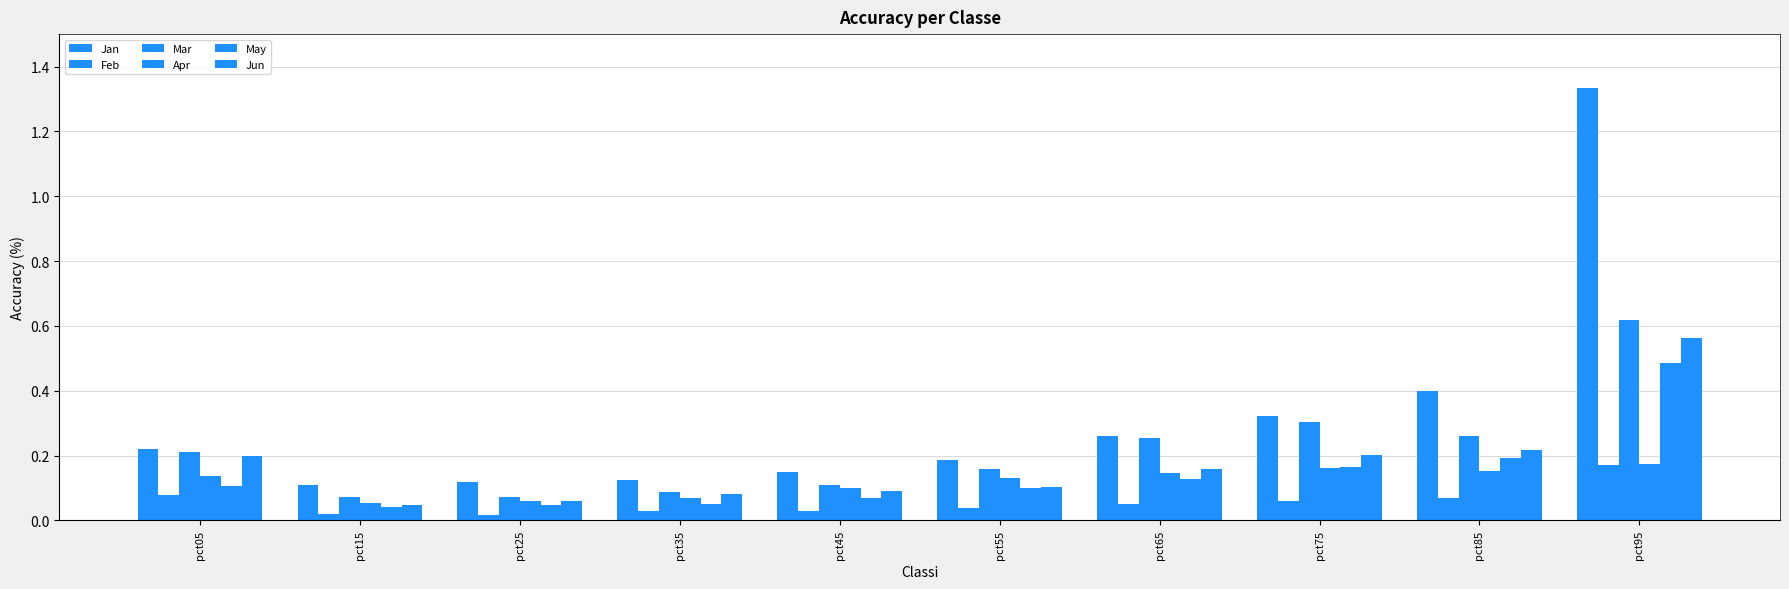

Which series changed the most between pct25 and pct75?

Mar